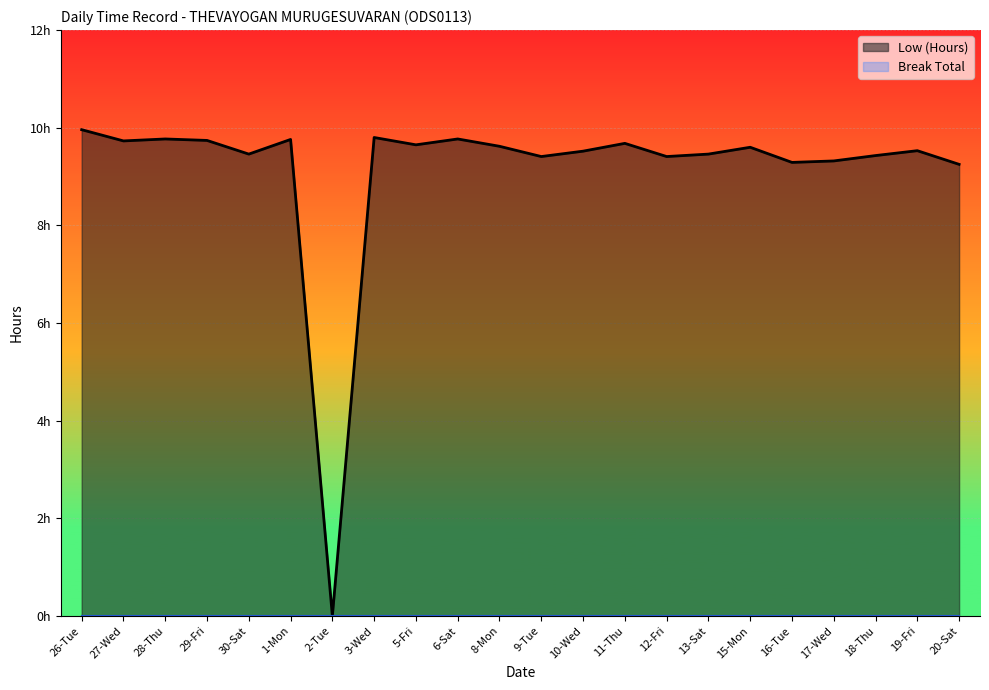

The chart shows a value of 14.6 at 16-Tue. True or false?

False